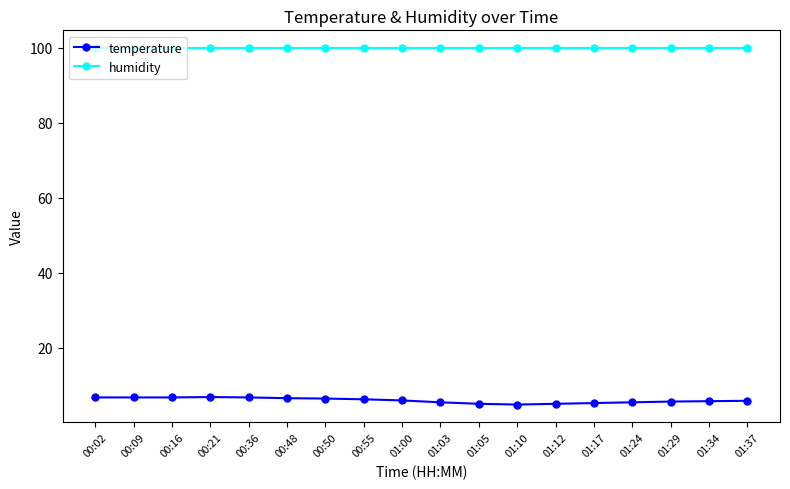

True or false: temperature and humidity intersect in this chart.

False